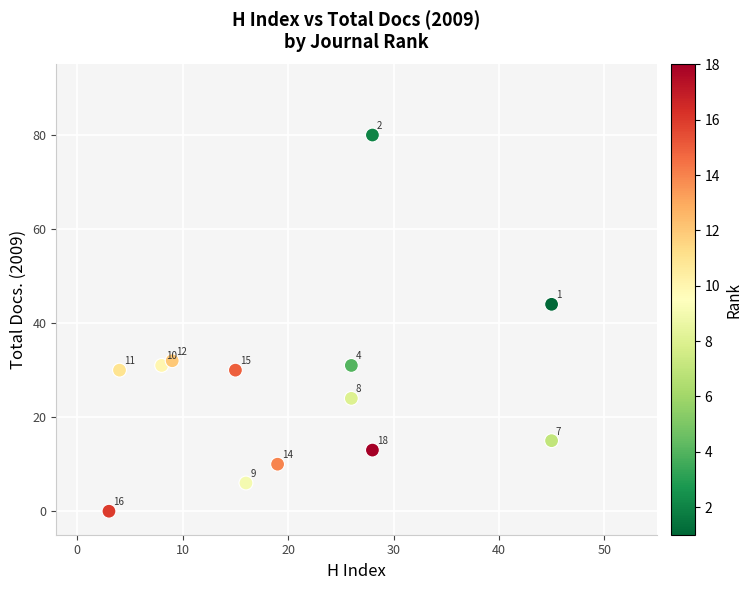

What is the range of Y values (max minus min)?

80